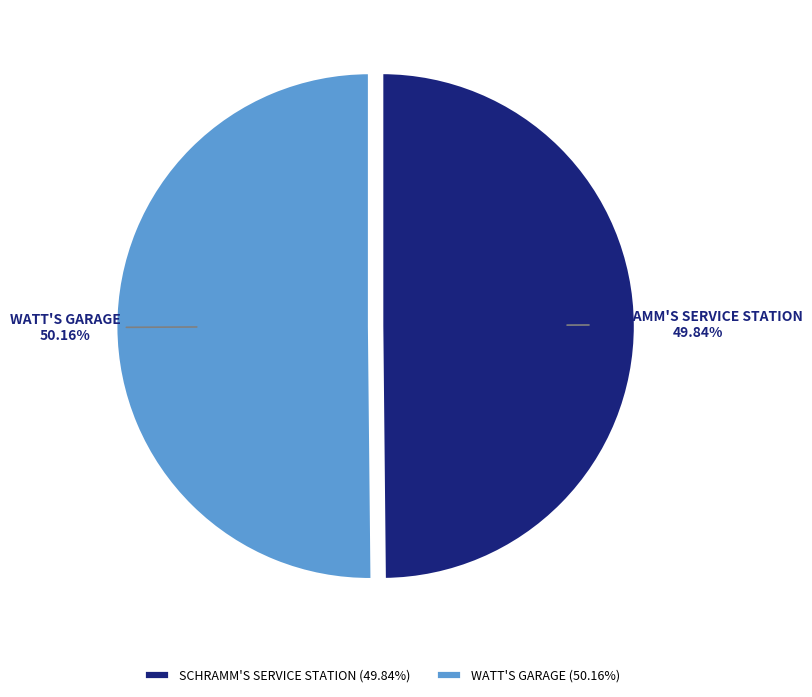

Count the number of slices in the pie.

2